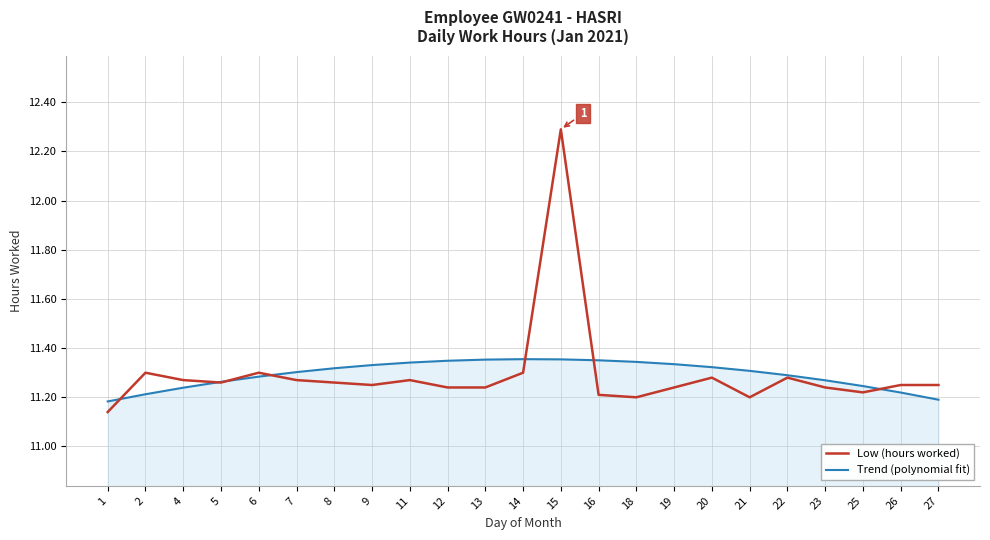

Which series has the largest range (max minus min)?

Low (hours worked)